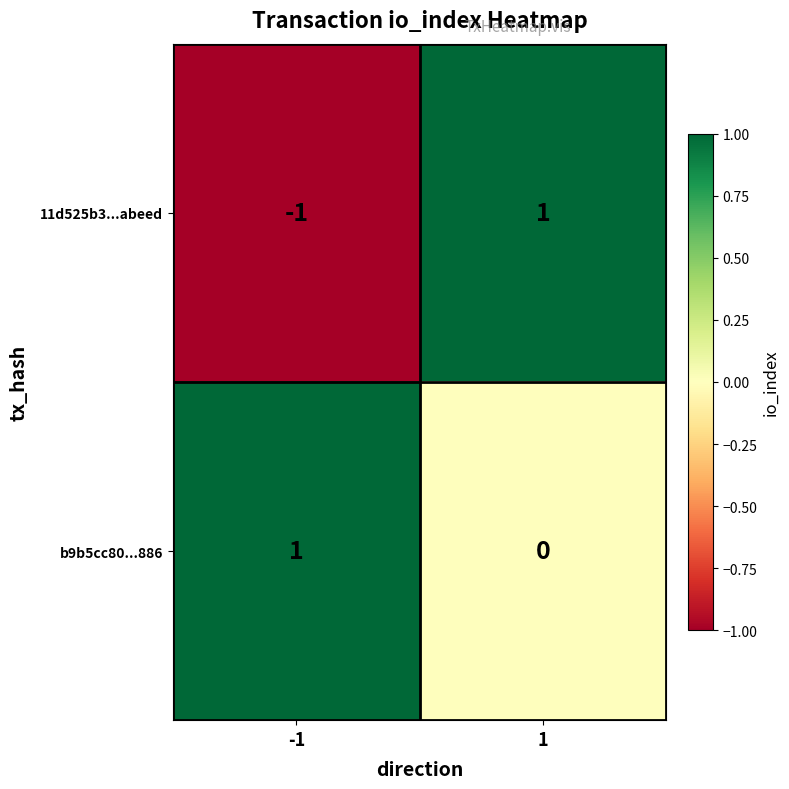

How many values in 11d525b3...abeed are above zero?

1